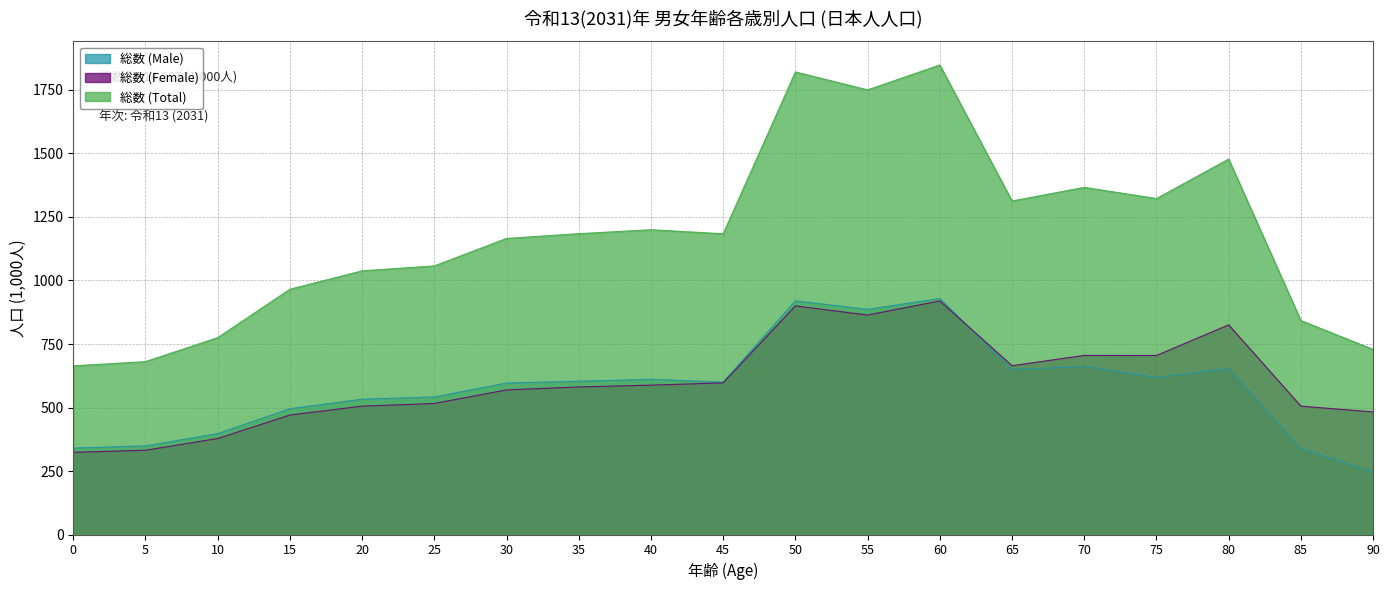

What is the difference between the highest and lowest values at 20?

532.8